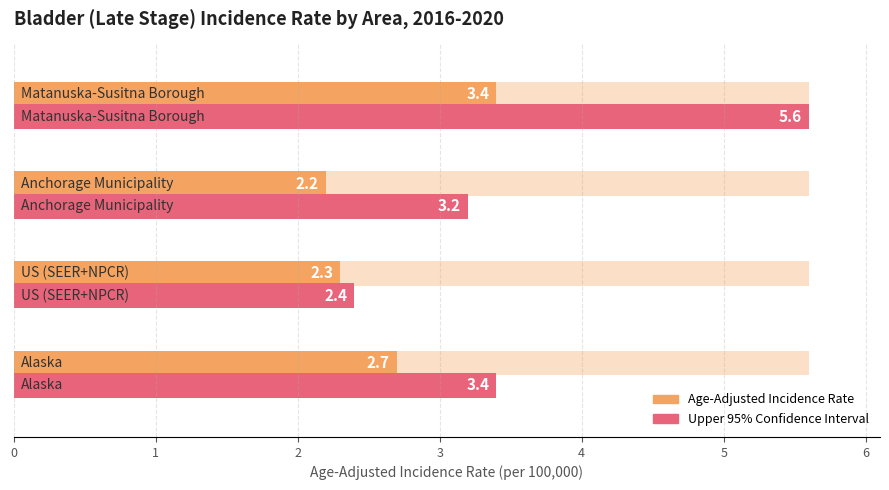

What is the sum of all Upper 95% CI values?

14.6